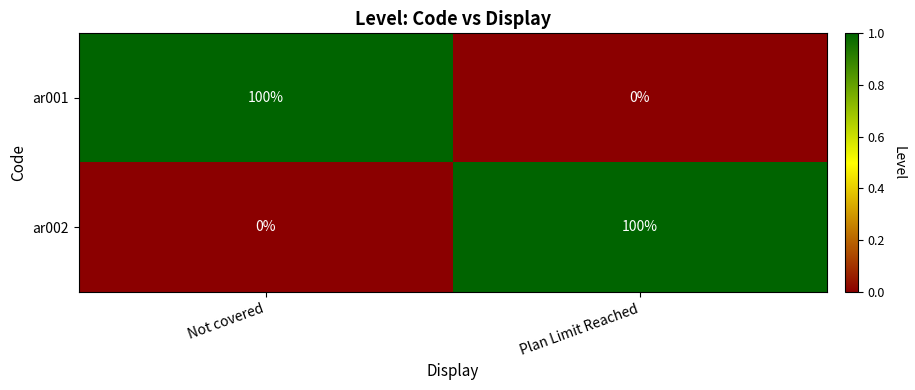

What is the difference between the ar001 values at Plan Limit Reached and Not covered?

100